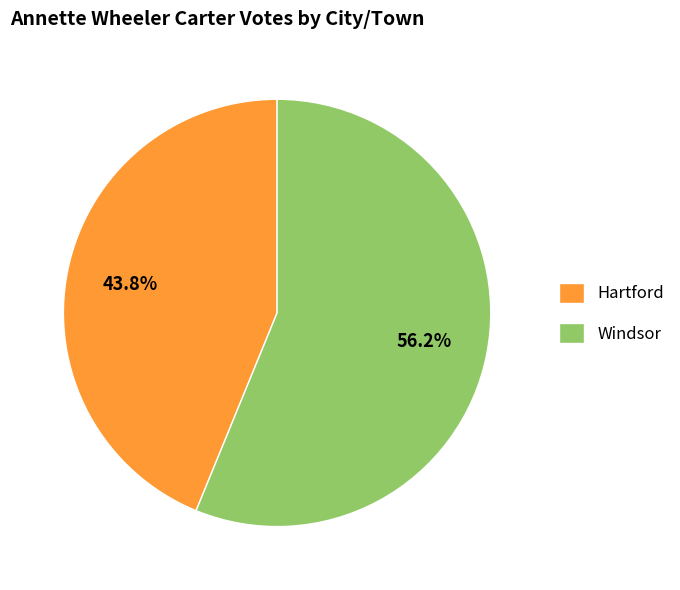

To the nearest percent, what is the combined percentage of Windsor and Hartford?

100%